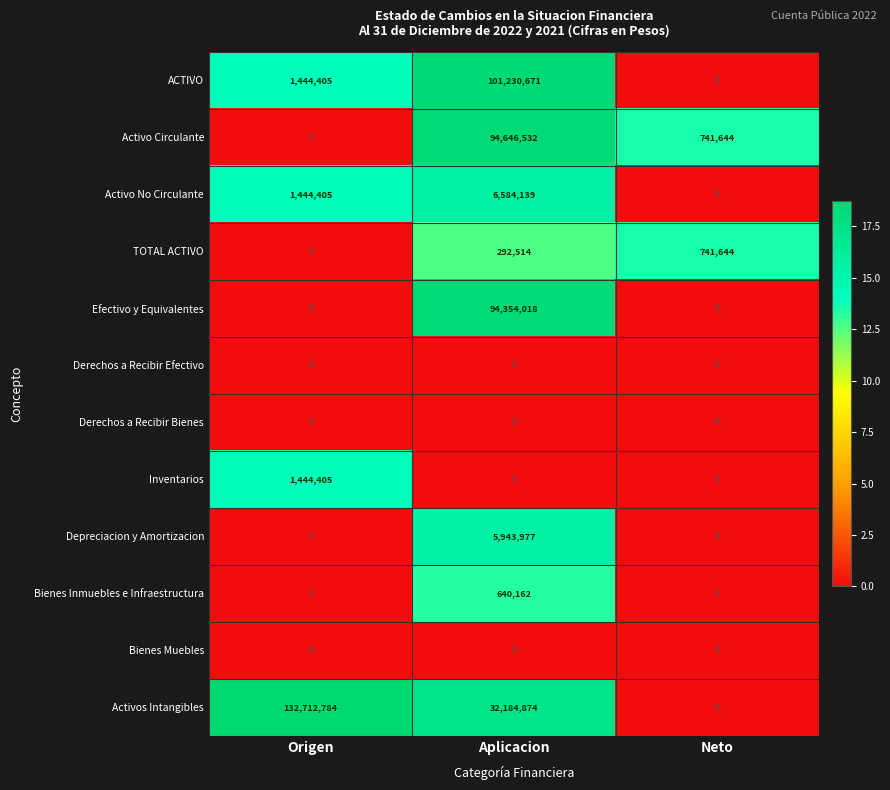

What is the total value across all series at Origen?

137045999